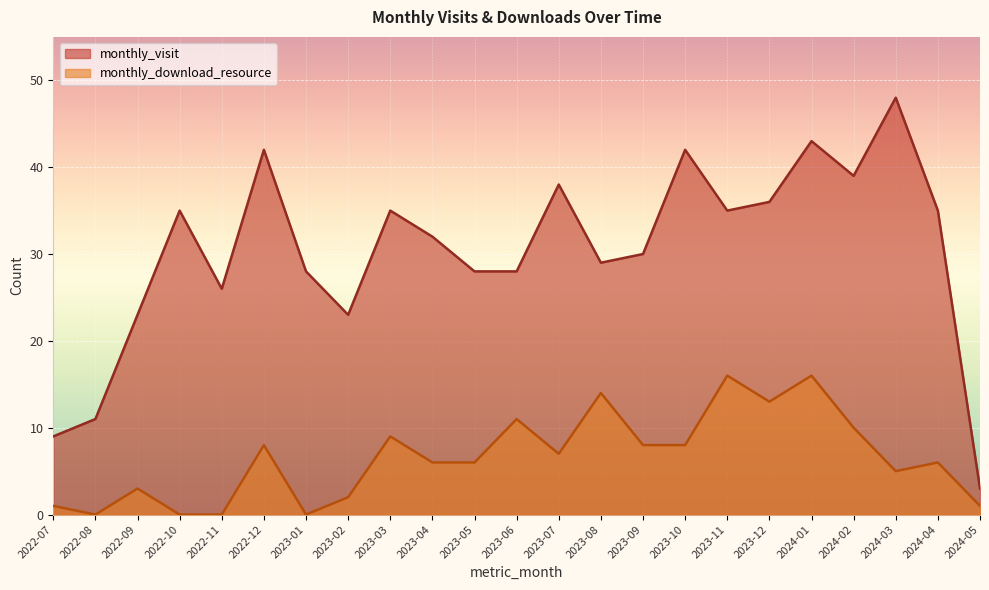

True or false: monthly_download_resource has a value of 0 at 2022-08.

True